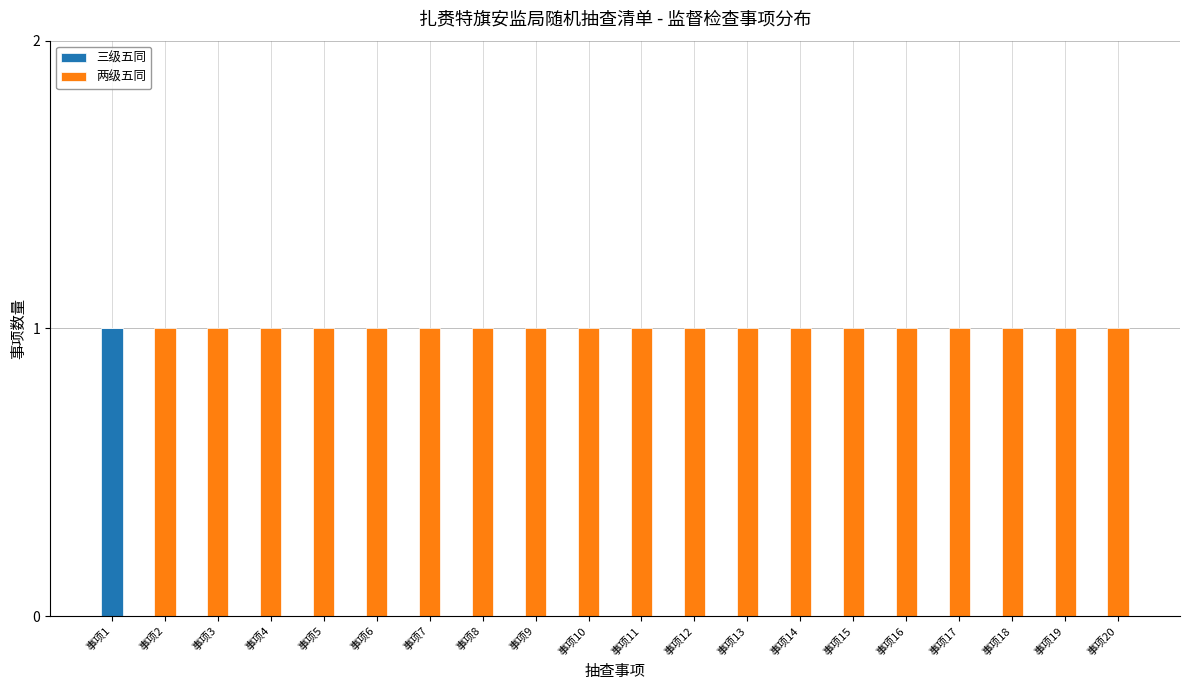

What is the sum of all 三级五同 values?

1